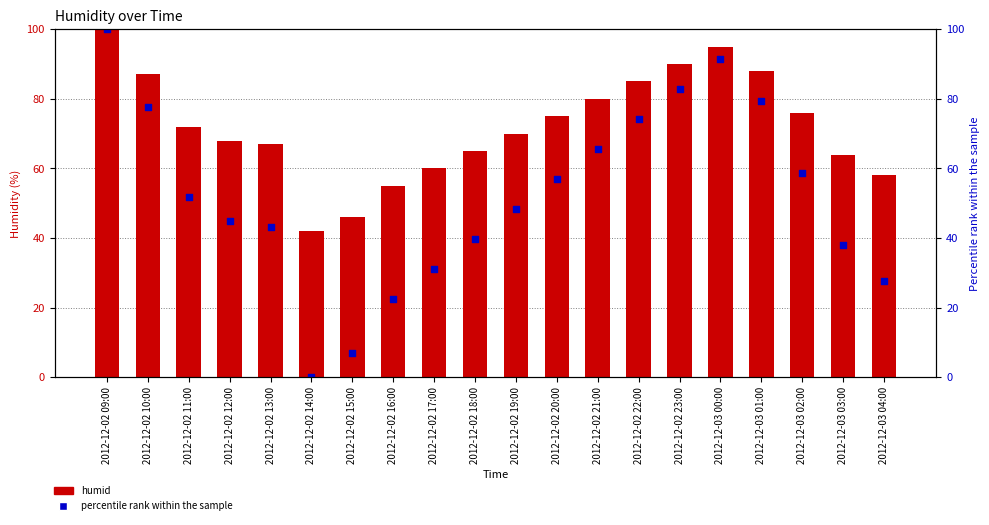

Is the value of humid at 2012-12-02 18:00 greater than the value of percentile rank within the sample at 2012-12-02 10:00?

No